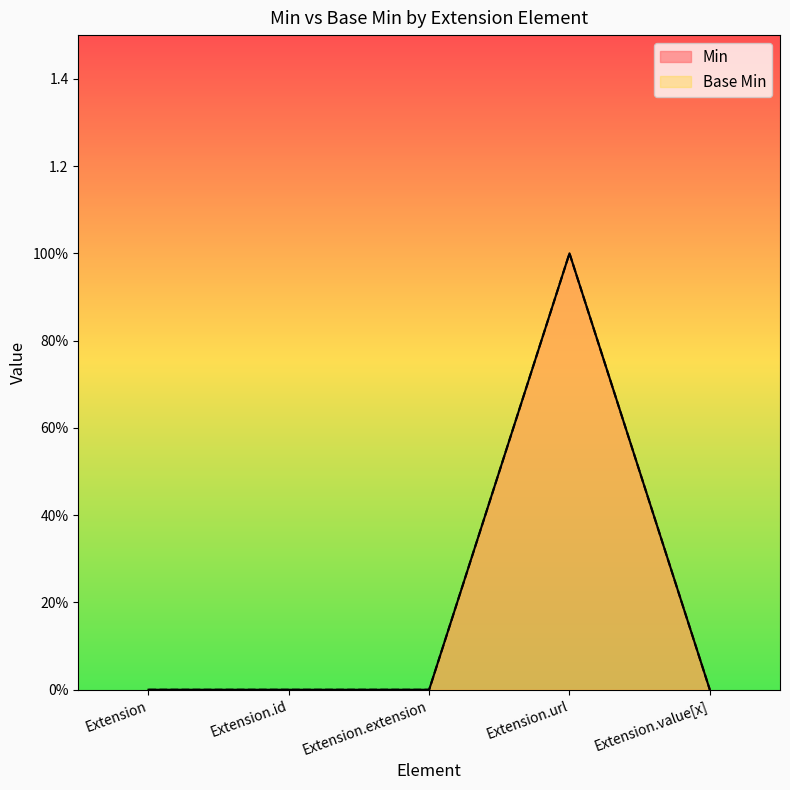

Does the chart have visible grid lines?

No